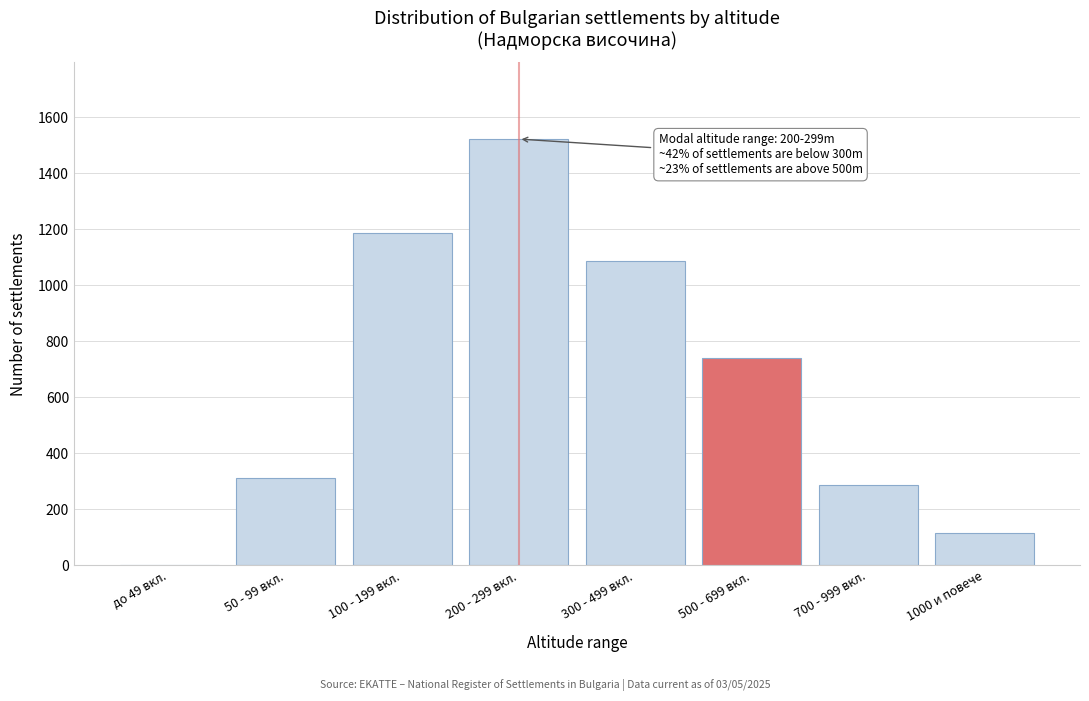

Reading left to right, what are all the values shown in this chart?

до 49 вкл.=3	50 - 99 вкл.=312	100 - 199 вкл.=1189	200 - 299 вкл.=1523	300 - 499 вкл.=1087	500 - 699 вкл.=742	700 - 999 вкл.=287	1000 и повече=116